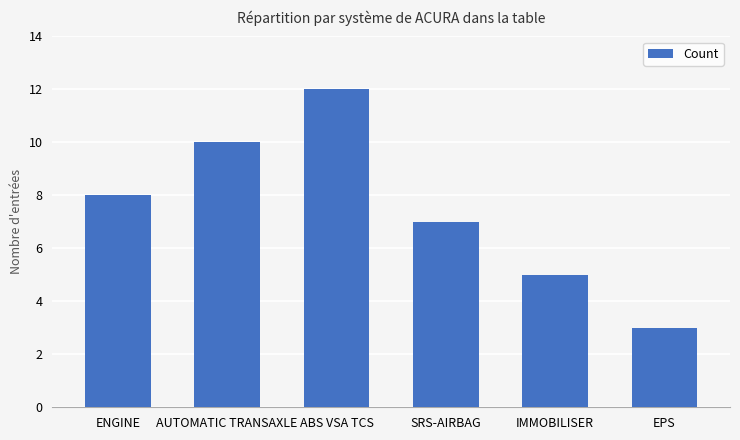

How many values are below 8?

3